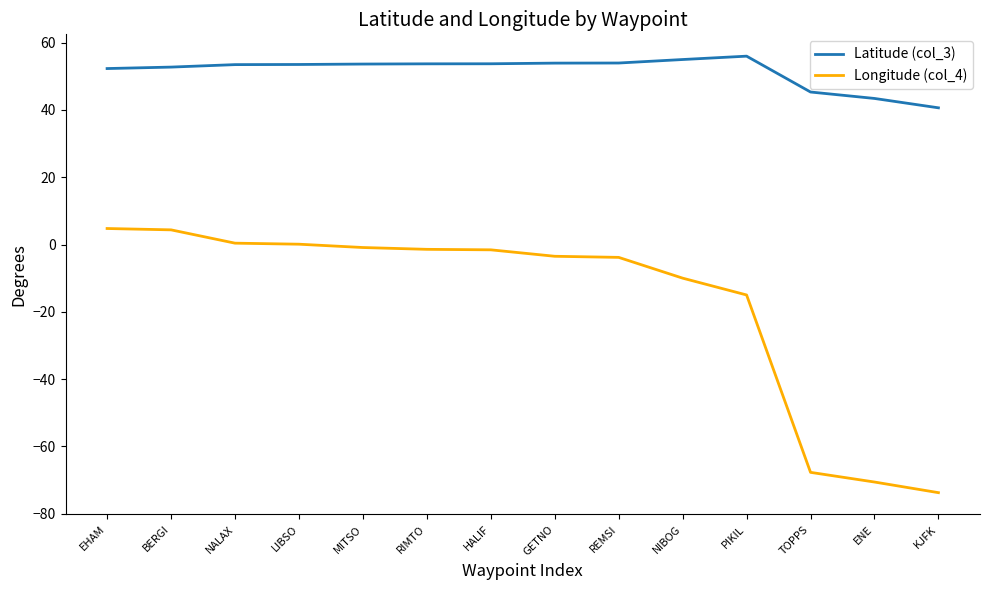

What is the sum of the Latitude (col_3) values at RIMTO and REMSI?

107.7